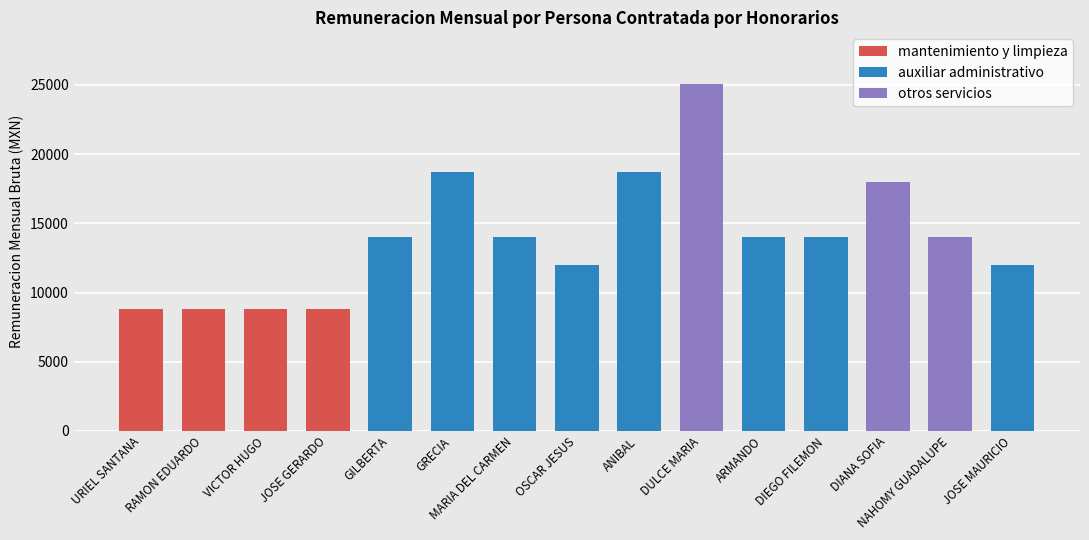

At which category does the chart reach its peak across all series?

DULCE MARIA